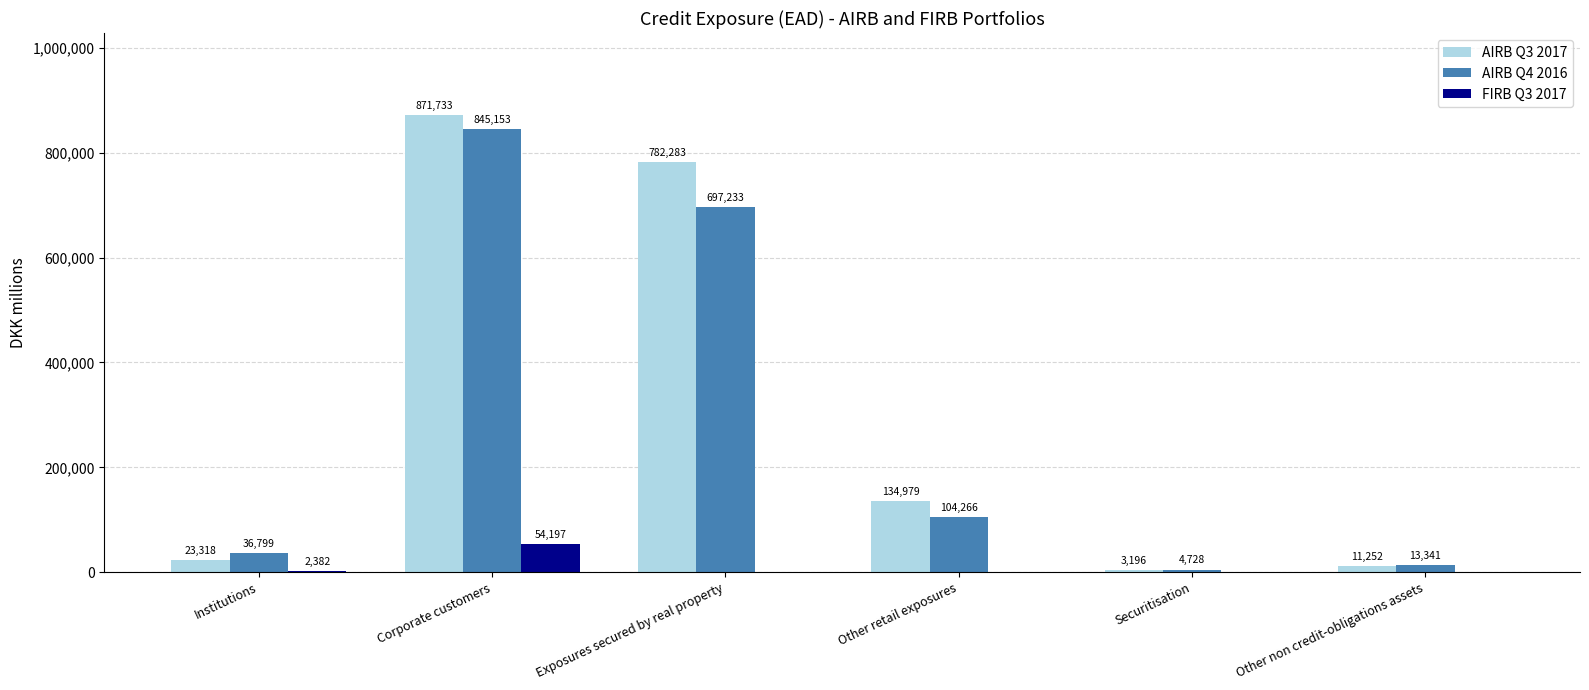

How many values in the FIRB Q3 2017 series exceed 0?

2